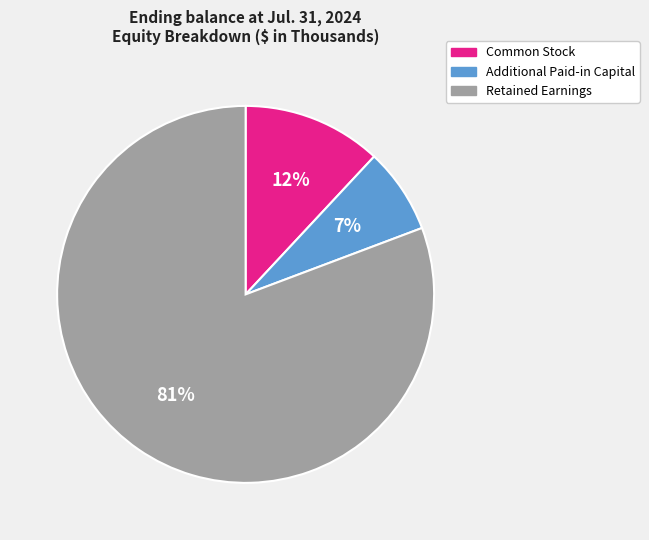

To the nearest percent, what is the average slice percentage?

33%